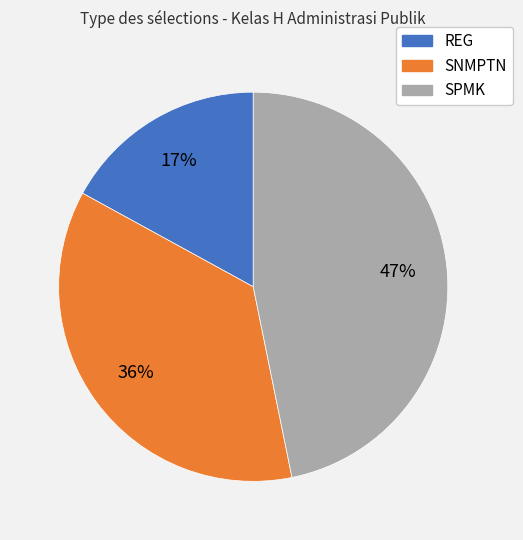

Rank the categories by value from lowest to highest.

REG, SNMPTN, SPMK